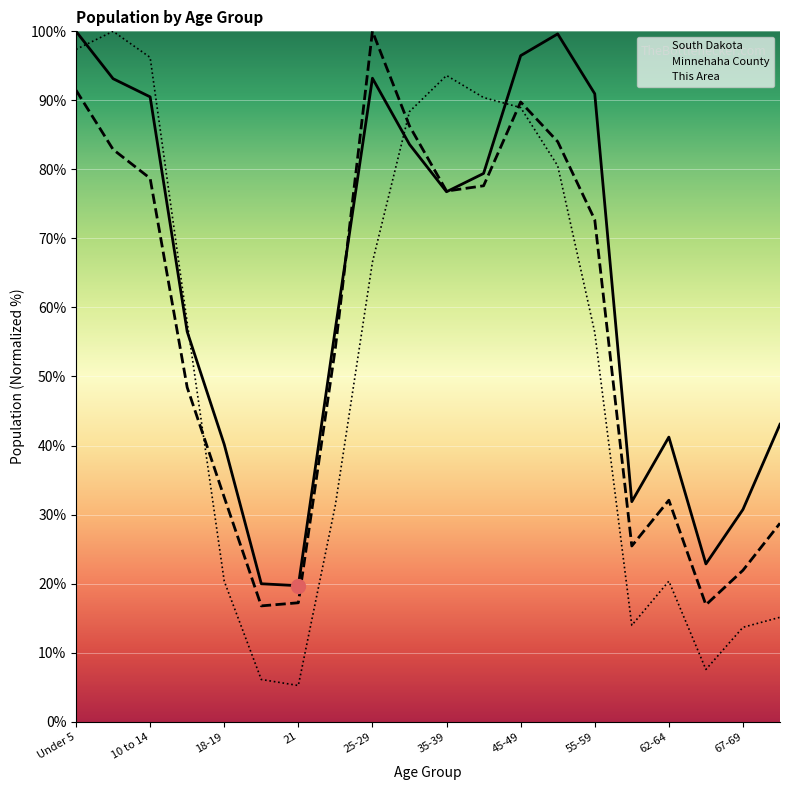

What is the greatest value displayed?

100.0